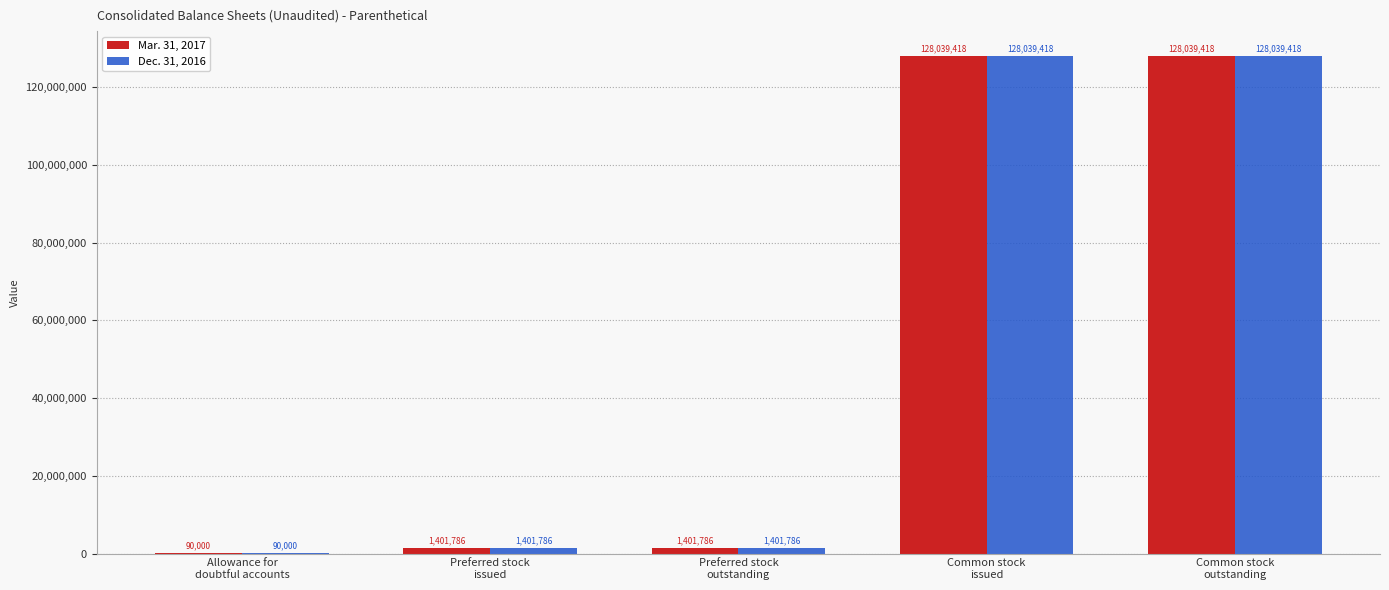

What is the maximum value for Mar. 31, 2017?

128039418